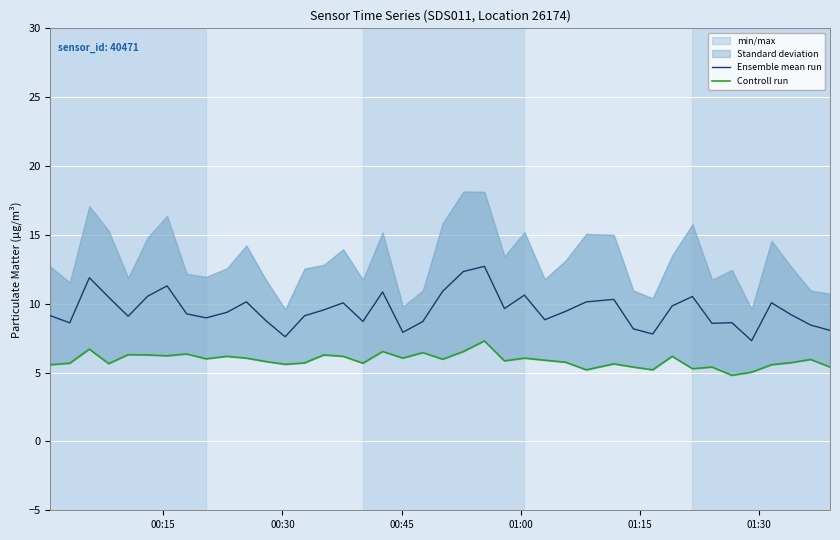

Is the value of Ensemble mean run at 33 greater than the value of Controll run at 29?

Yes